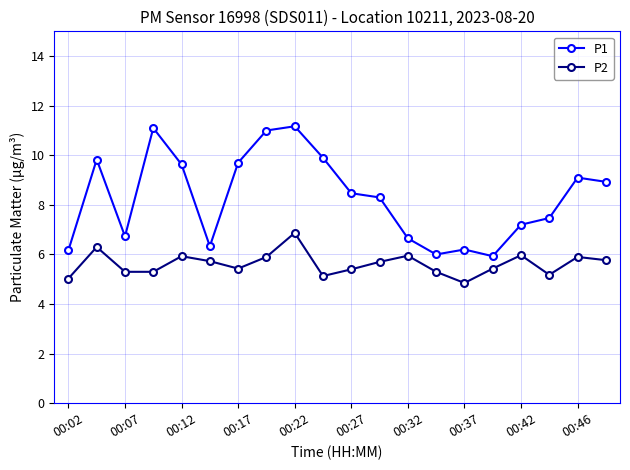

What is the minimum value for P1?

5.9